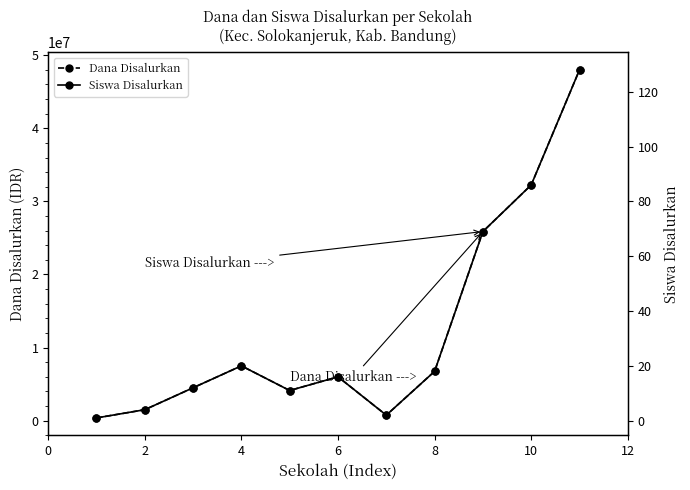

What is the difference between the Dana Disalurkan values at 10 and 2?

30750000